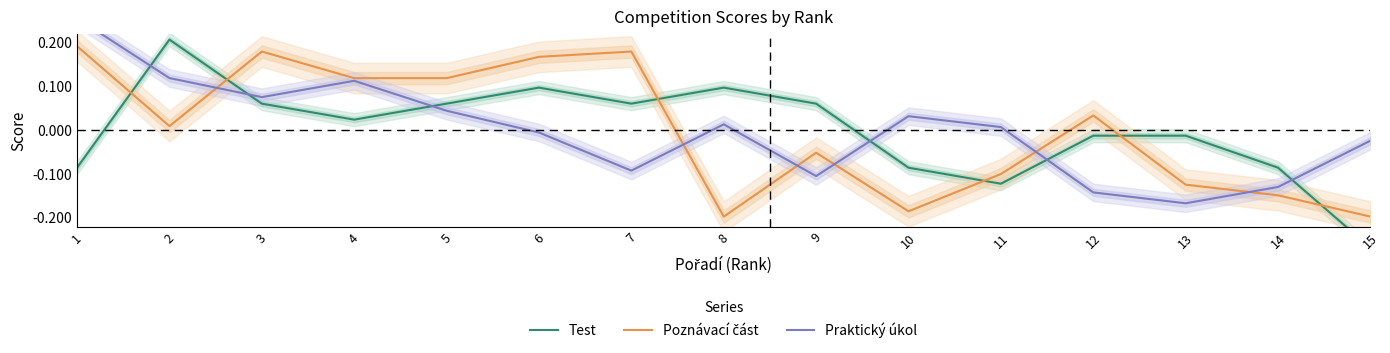

At which category does Test reach its first local valley?

4